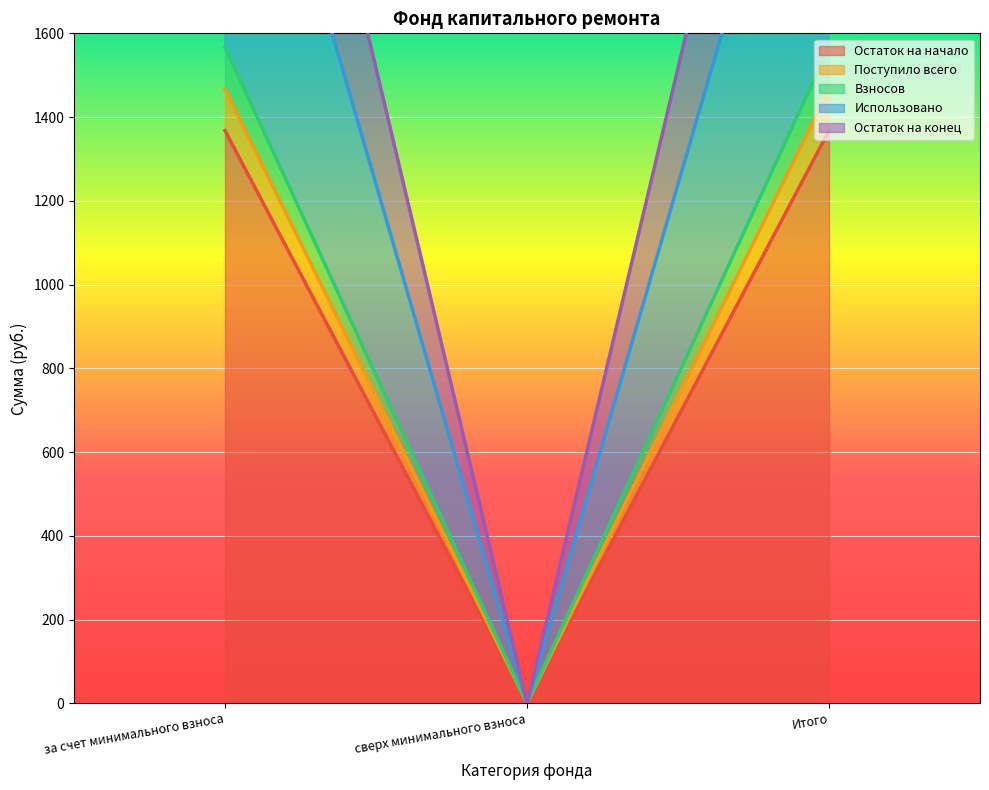

What is the difference between the maximum and minimum values in the Остаток на начало series?

1367.6